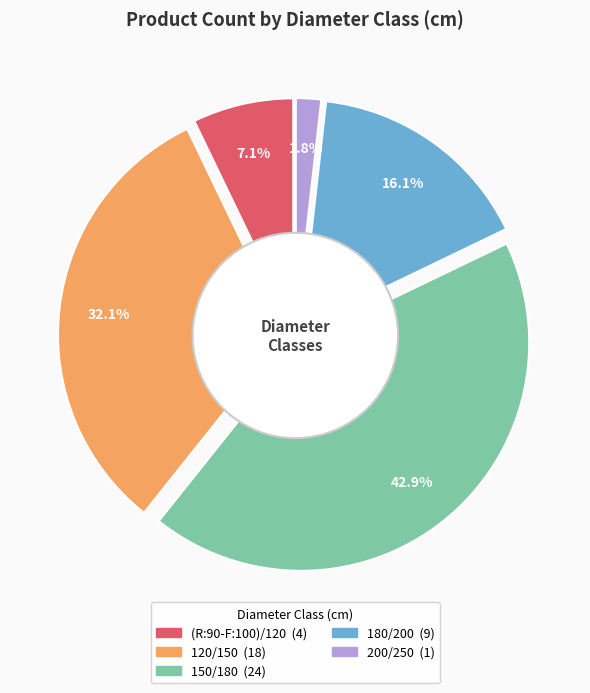

To the nearest percent, what percentage of the pie is (R:90-F:100)/120?

7%